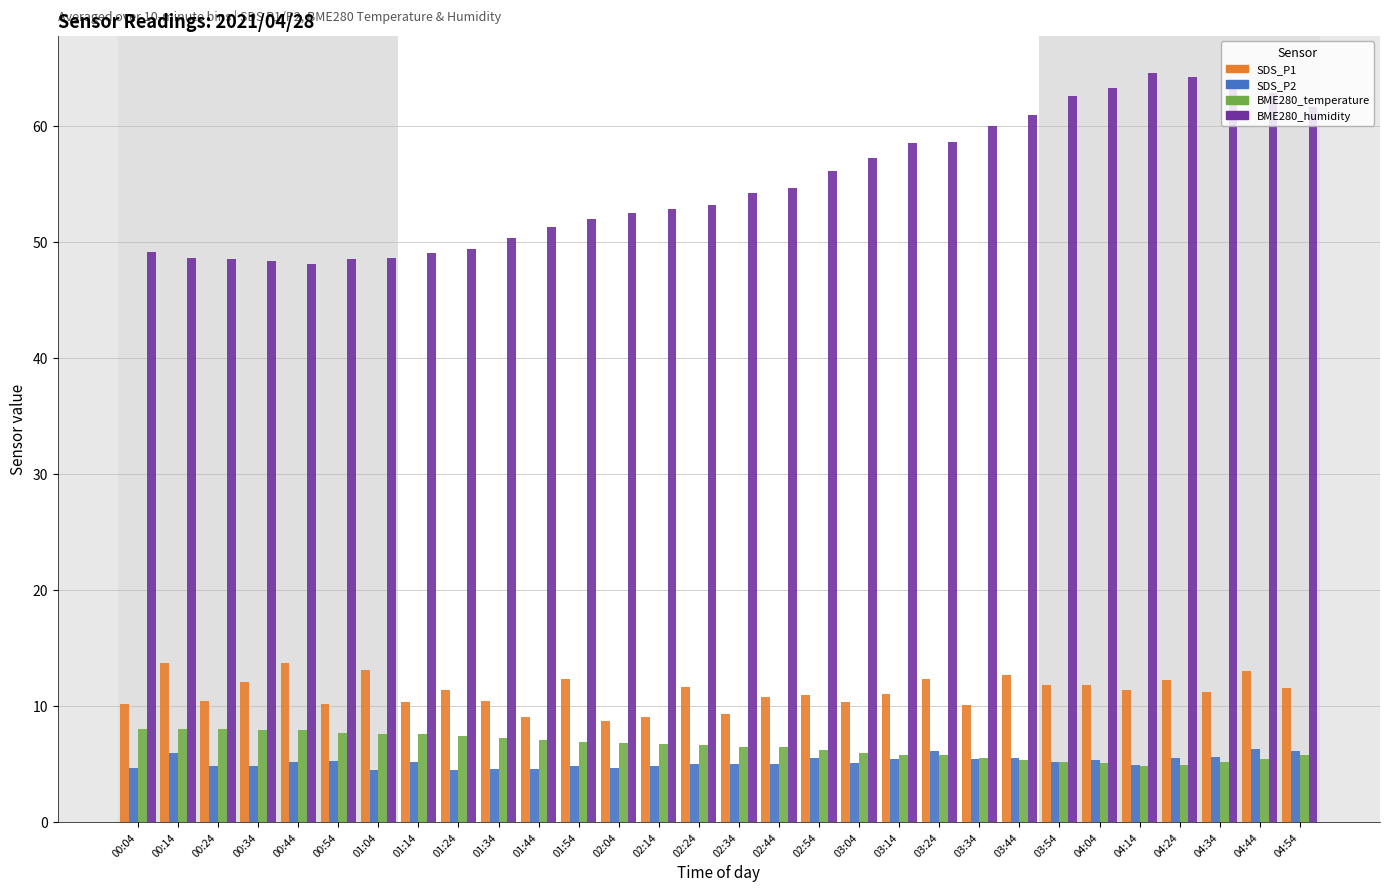

Between 00:54 and 02:54, which series saw the biggest shift?

BME280_humidity